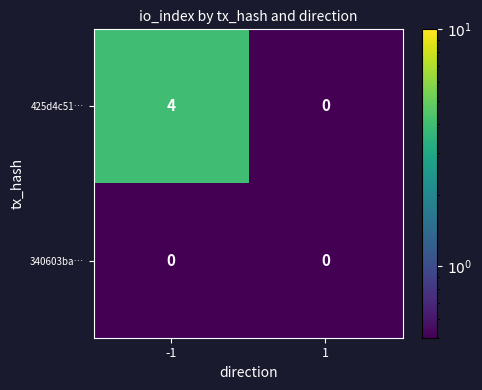

What is the total value across all series at -1?

4